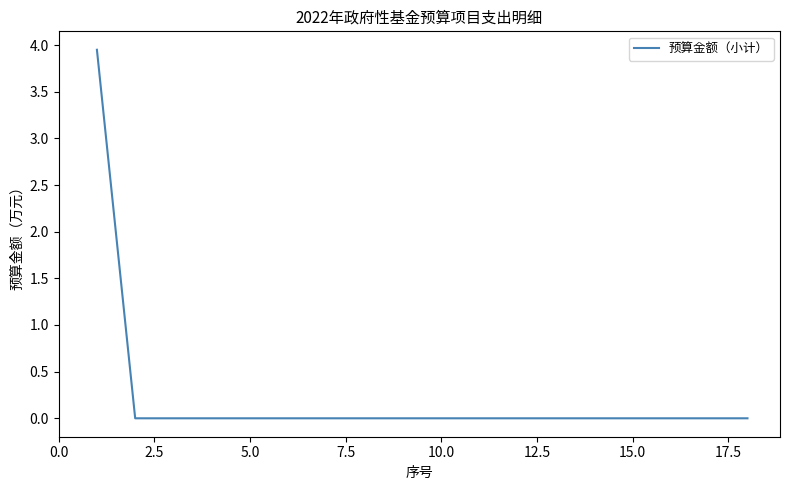

True or false: the data shows 0.0 at 10.0.

True